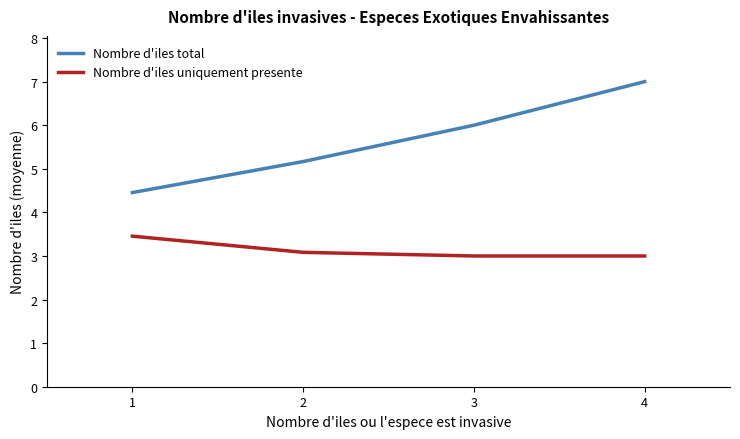

Where is Nombre d'iles total nearest to the value 5?

2